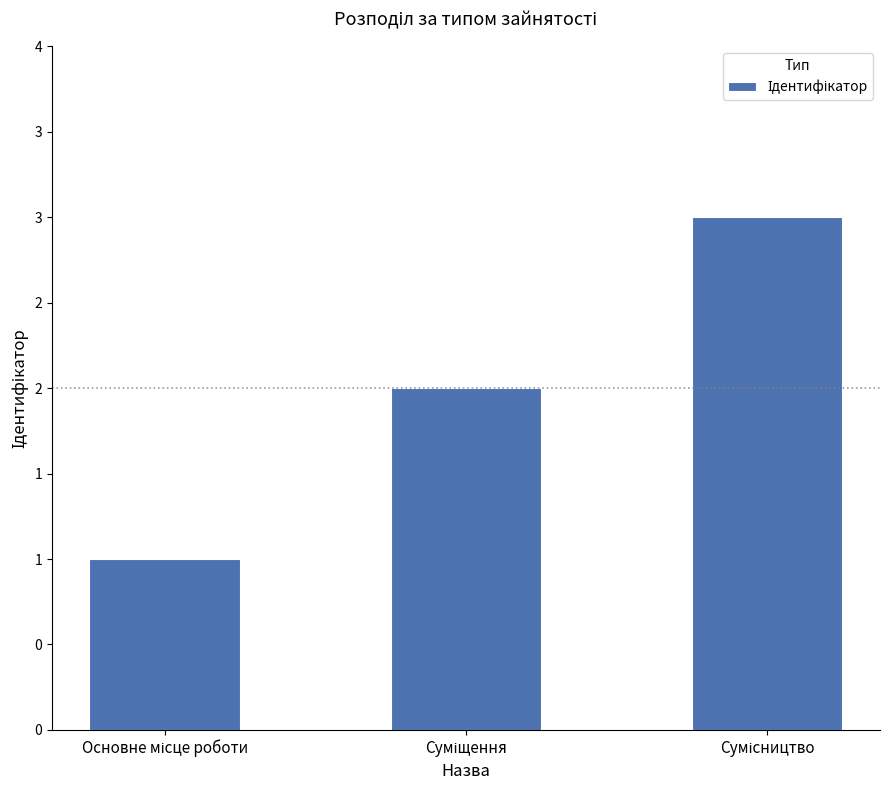

Does the chart contain any negative values?

No